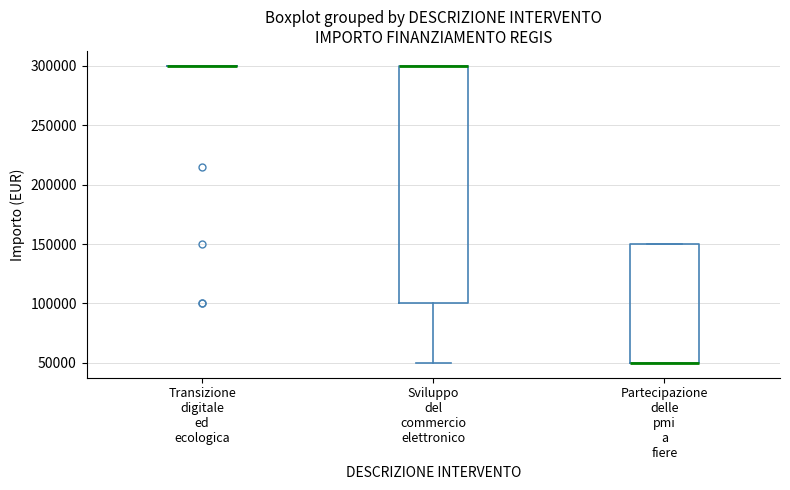

Reading left to right, transcribe this box plot: for each box, give where its median line is, the range the box spans, and where its two whiskers end, as read against the y-axis. The values are not printed on the chart, so give them approximately, as read against the axis.

Transizione digitale ed ecologica: box collapsed to a line at 300000, whiskers 300000 to 300000
Sviluppo del commercio elettronico: median 300000 (drawn on the box's upper edge), box 100000 to 300000, whiskers 50000 to 300000
Partecipazione delle pmi a fiere: median 50000 (drawn on the box's lower edge), box 50000 to 150000, whiskers 50000 to 150000